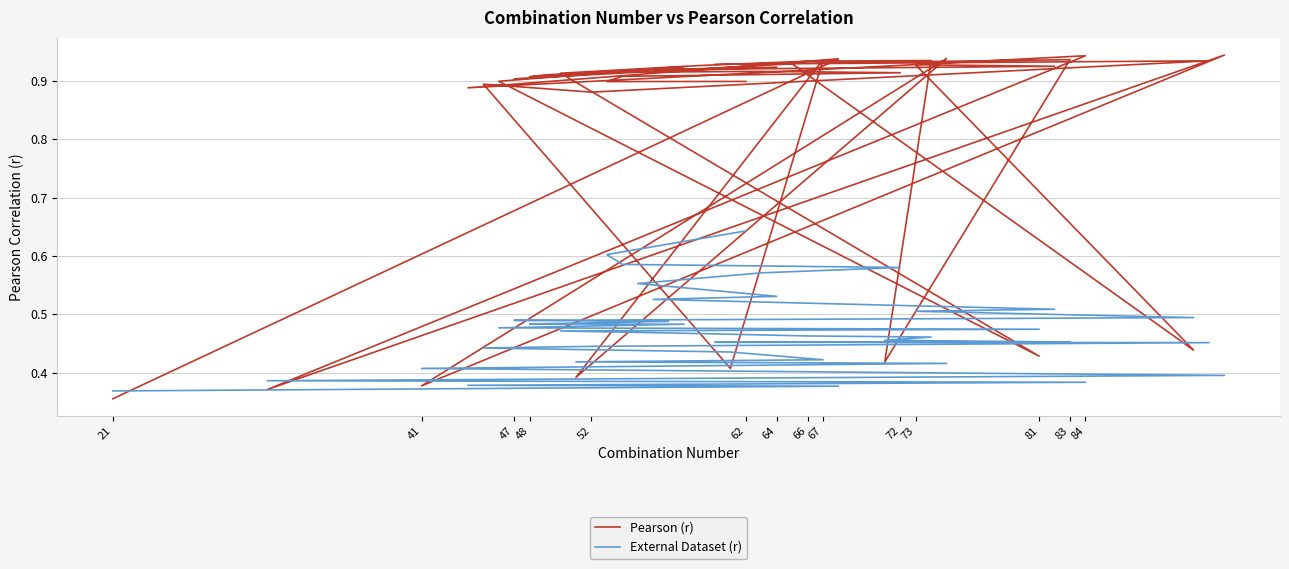

Reading left to right, transcribe all the data shown in this chart.

Pearson (r): 0.9	0.9	0.9	0.9	0.9	0.9	0.9	0.9	0.9	0.9	0.4	0.9	0.9	0.9	0.9	0.9	0.9	0.9	0.4	0.9	0.9	0.9	0.9	0.4	0.9	0.9	0.9	0.9	0.9	0.4	0.9	0.4	0.9	0.4	0.9	0.4	0.9	0.9	0.9	0.4
External Dataset (r): 0.6	0.6	0.6	0.6	0.6	0.6	0.5	0.5	0.5	0.5	0.5	0.5	0.5	0.5	0.5	0.5	0.5	0.5	0.5	0.5	0.5	0.5	0.5	0.5	0.5	0.5	0.5	0.4	0.4	0.4	0.4	0.4	0.4	0.4	0.4	0.4	0.4	0.4	0.4	0.4